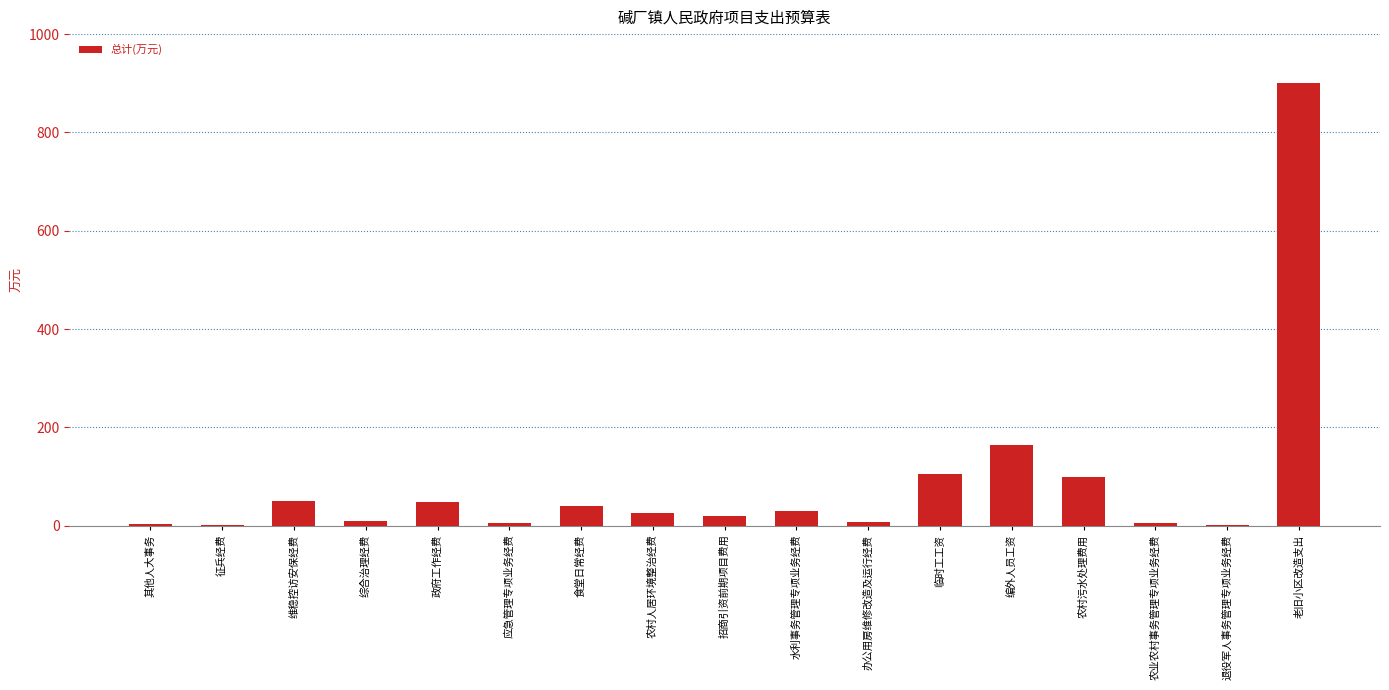

What is the difference between the values at 综合治理经费 and 其他人大事务?

7